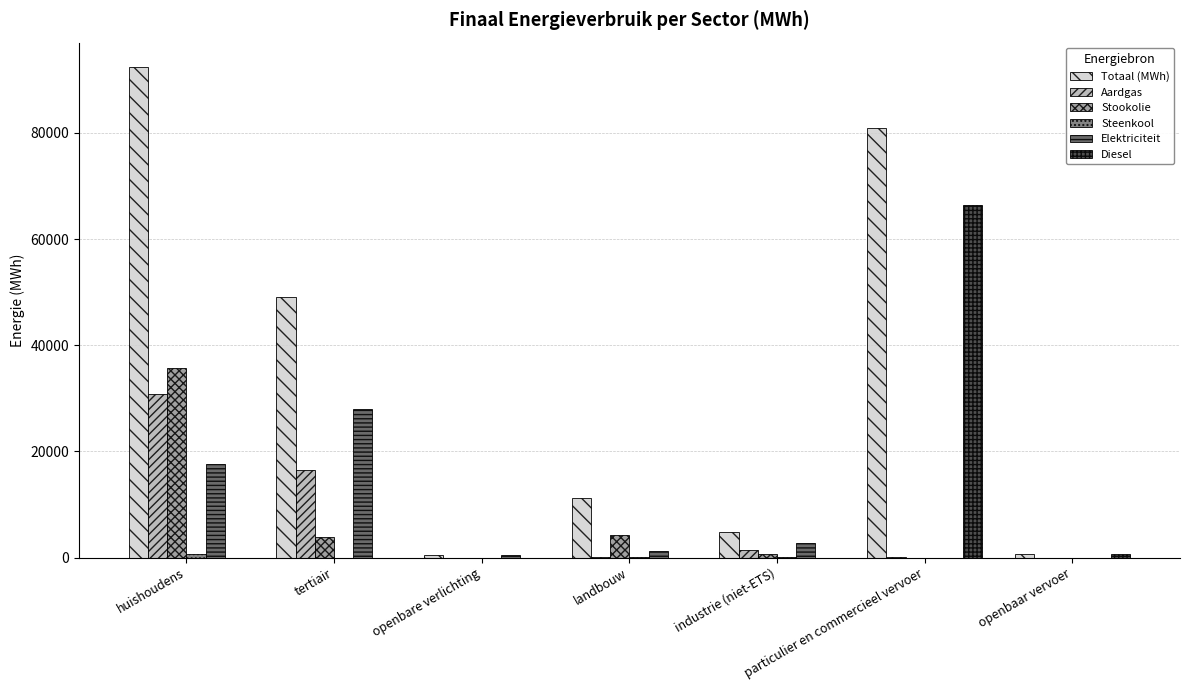

At which label is Elektriciteit closest to 13951?

huishoudens